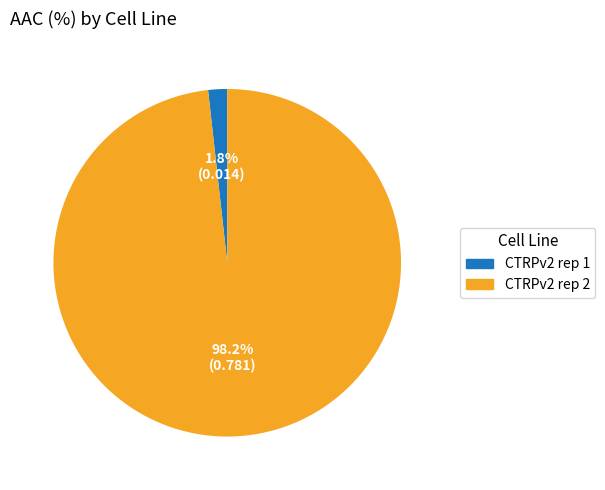

Rank the categories by value from lowest to highest.

CTRPv2 rep 1, CTRPv2 rep 2